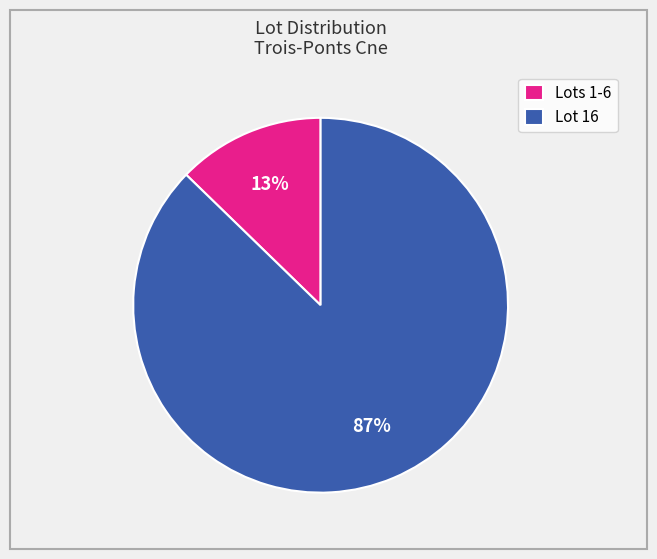

Which slice is the largest?

Lot 16